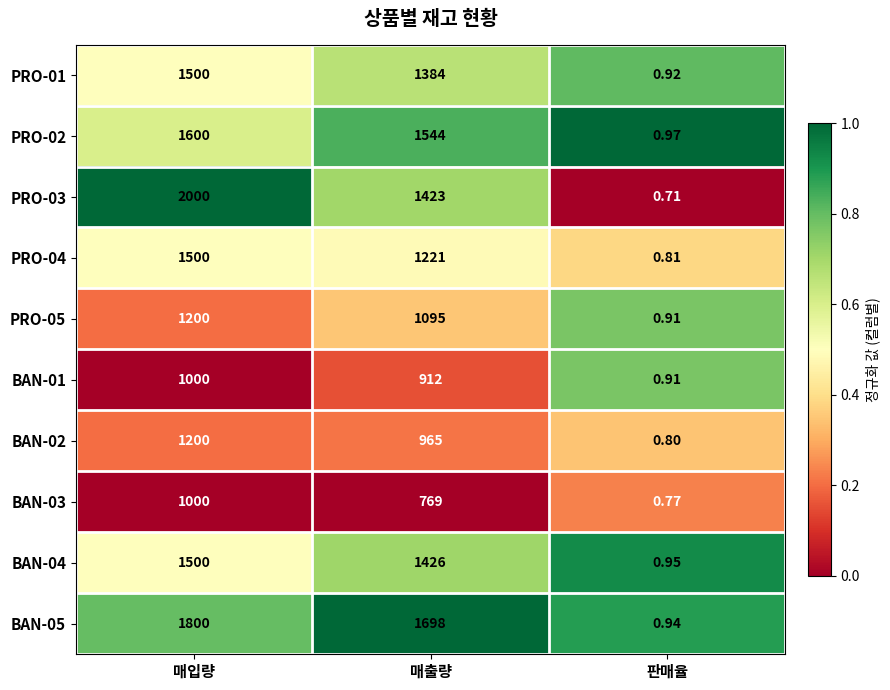

List the labels in order of BAN-01 value, smallest first.

판매율, 매출량, 매입량